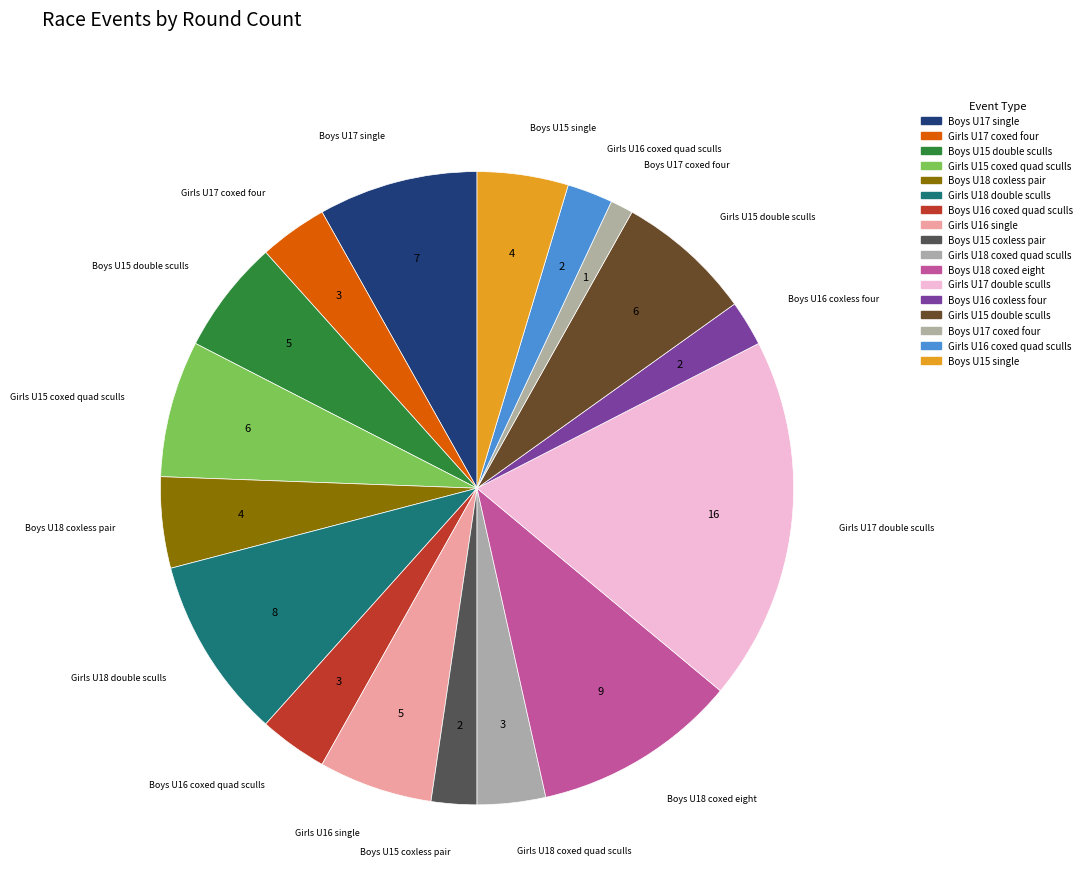

How many slices are in this pie chart?

17